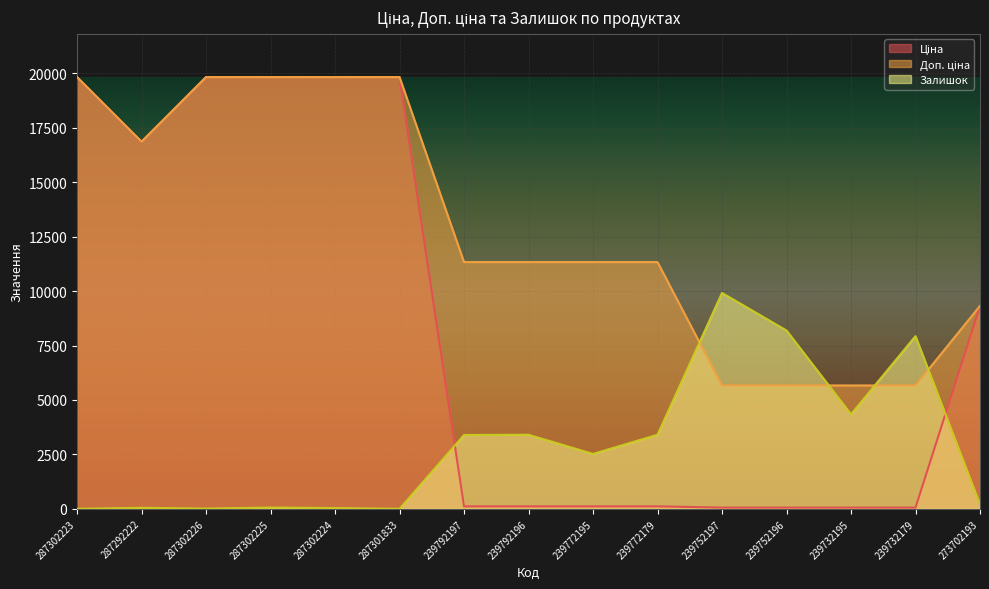

What are all the series names shown in the legend?

Ціна, Доп. ціна, Залишок